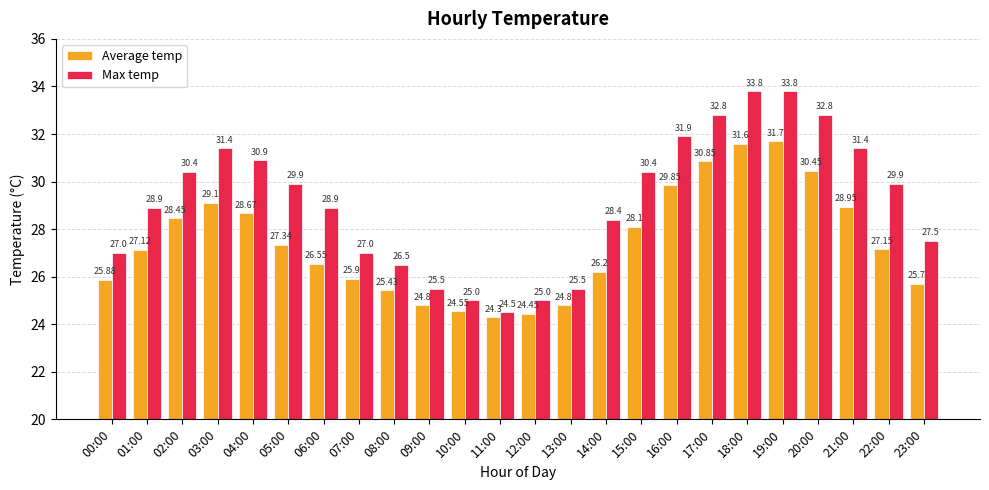

Between 16:00 and 22:00, which series saw the biggest shift?

Average temp